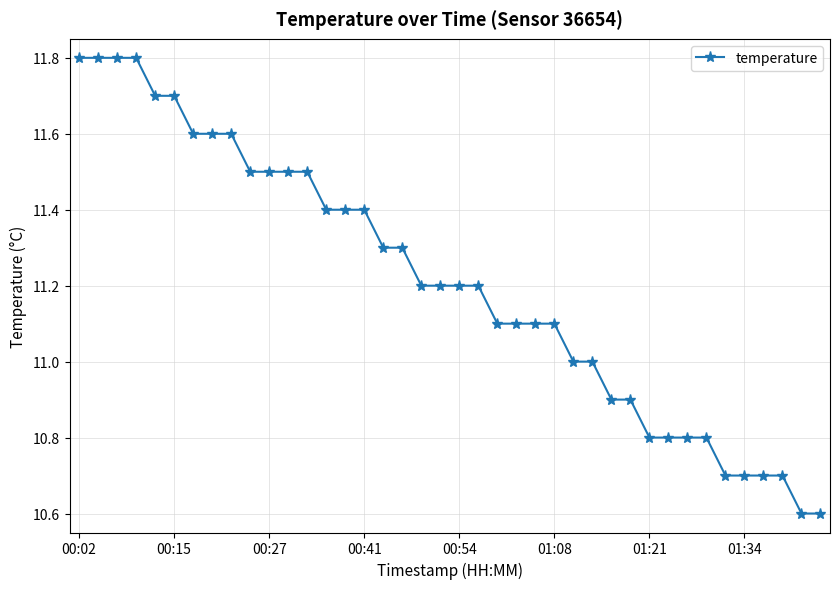

What is the average value?

11.2